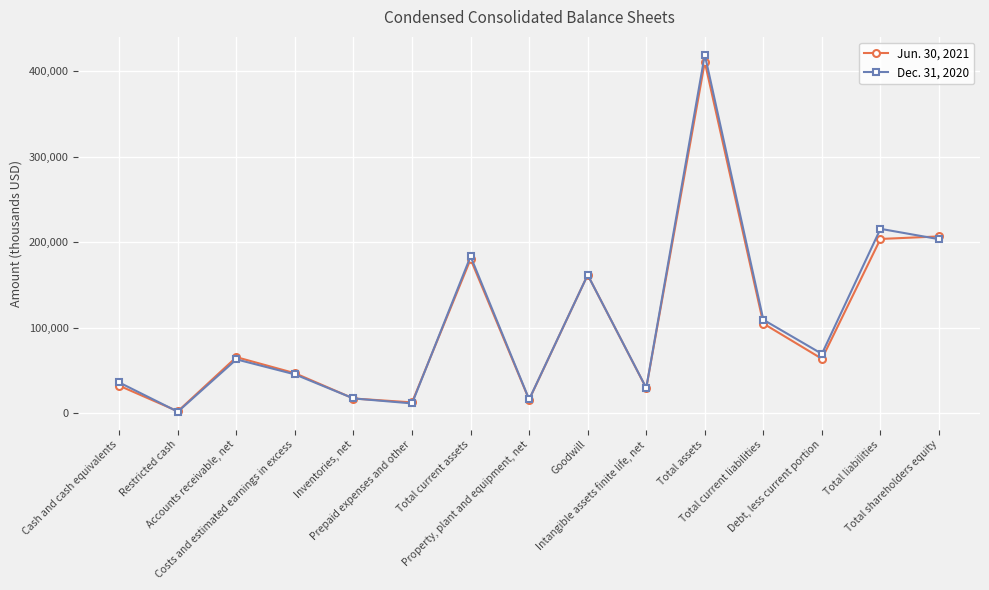

Rank the series by their average value, from lowest to highest.

Jun. 30, 2021, Dec. 31, 2020